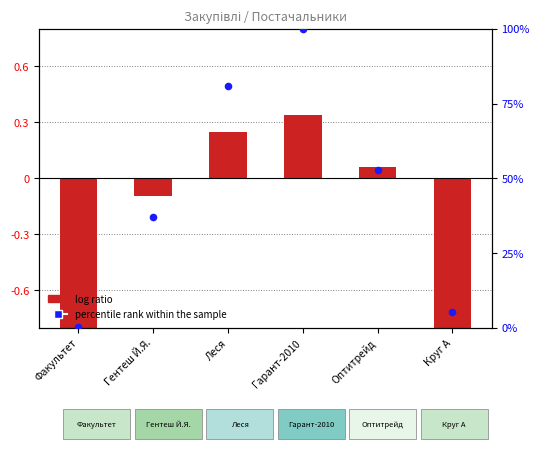

What is the total value across all series at Леся?

81.3